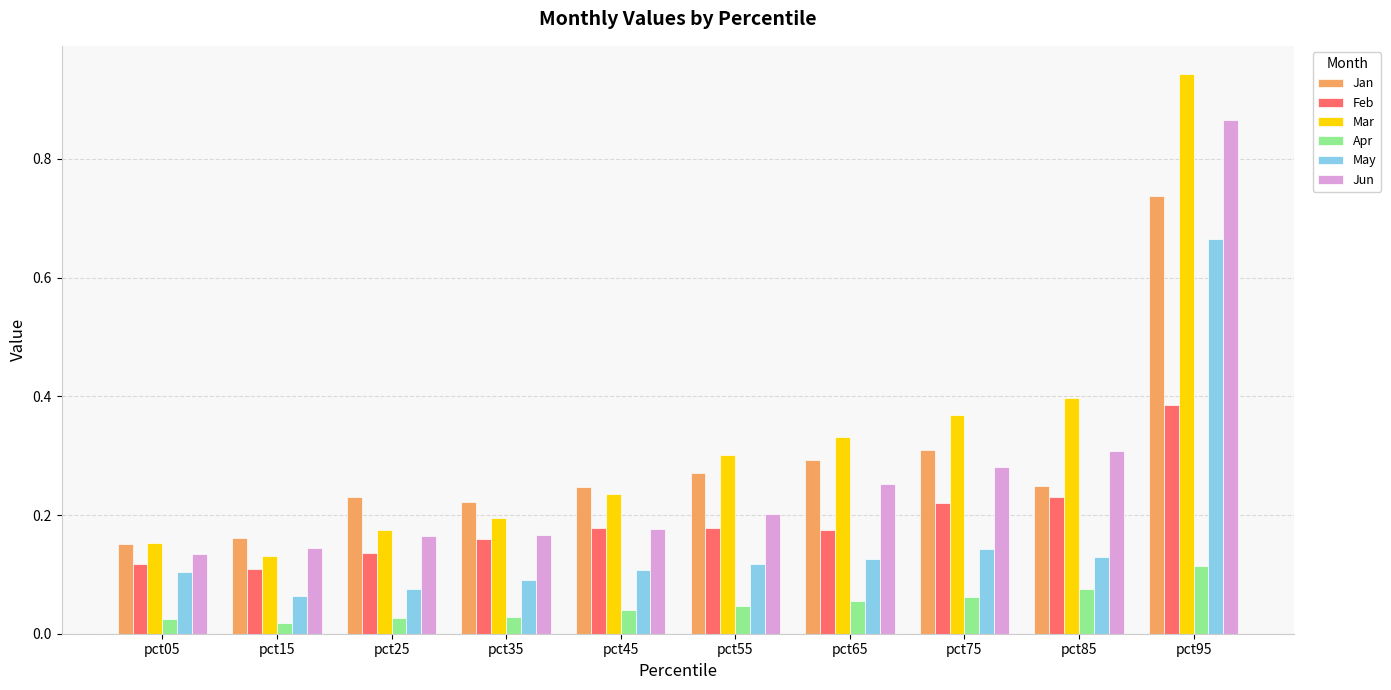

The value of Mar at pct65 is 0.3. True or false?

True